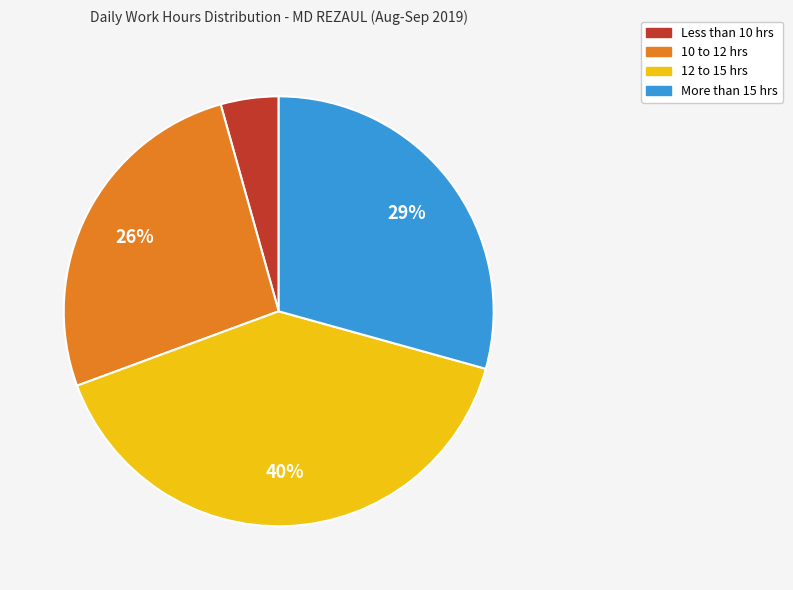

To the nearest percent, what is the average slice percentage?

25%